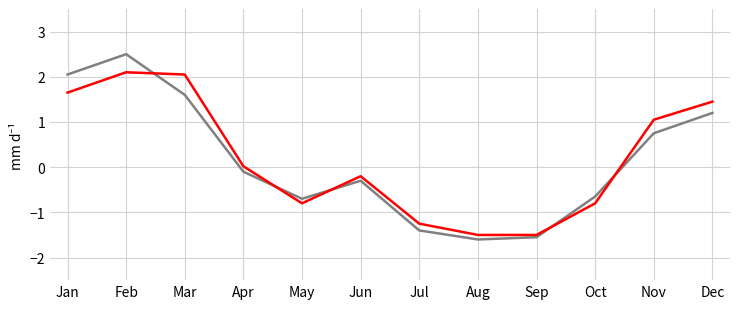

Is this an area chart (filled region under the line)?

No